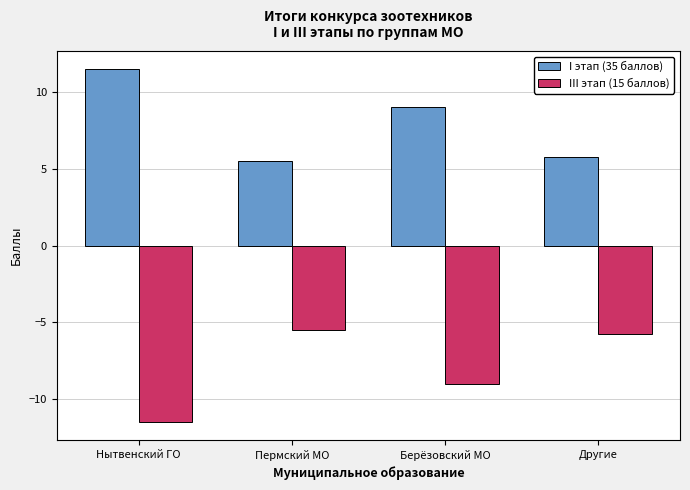

At which label does III этап (15 баллов) reach its minimum?

Нытвенский ГО